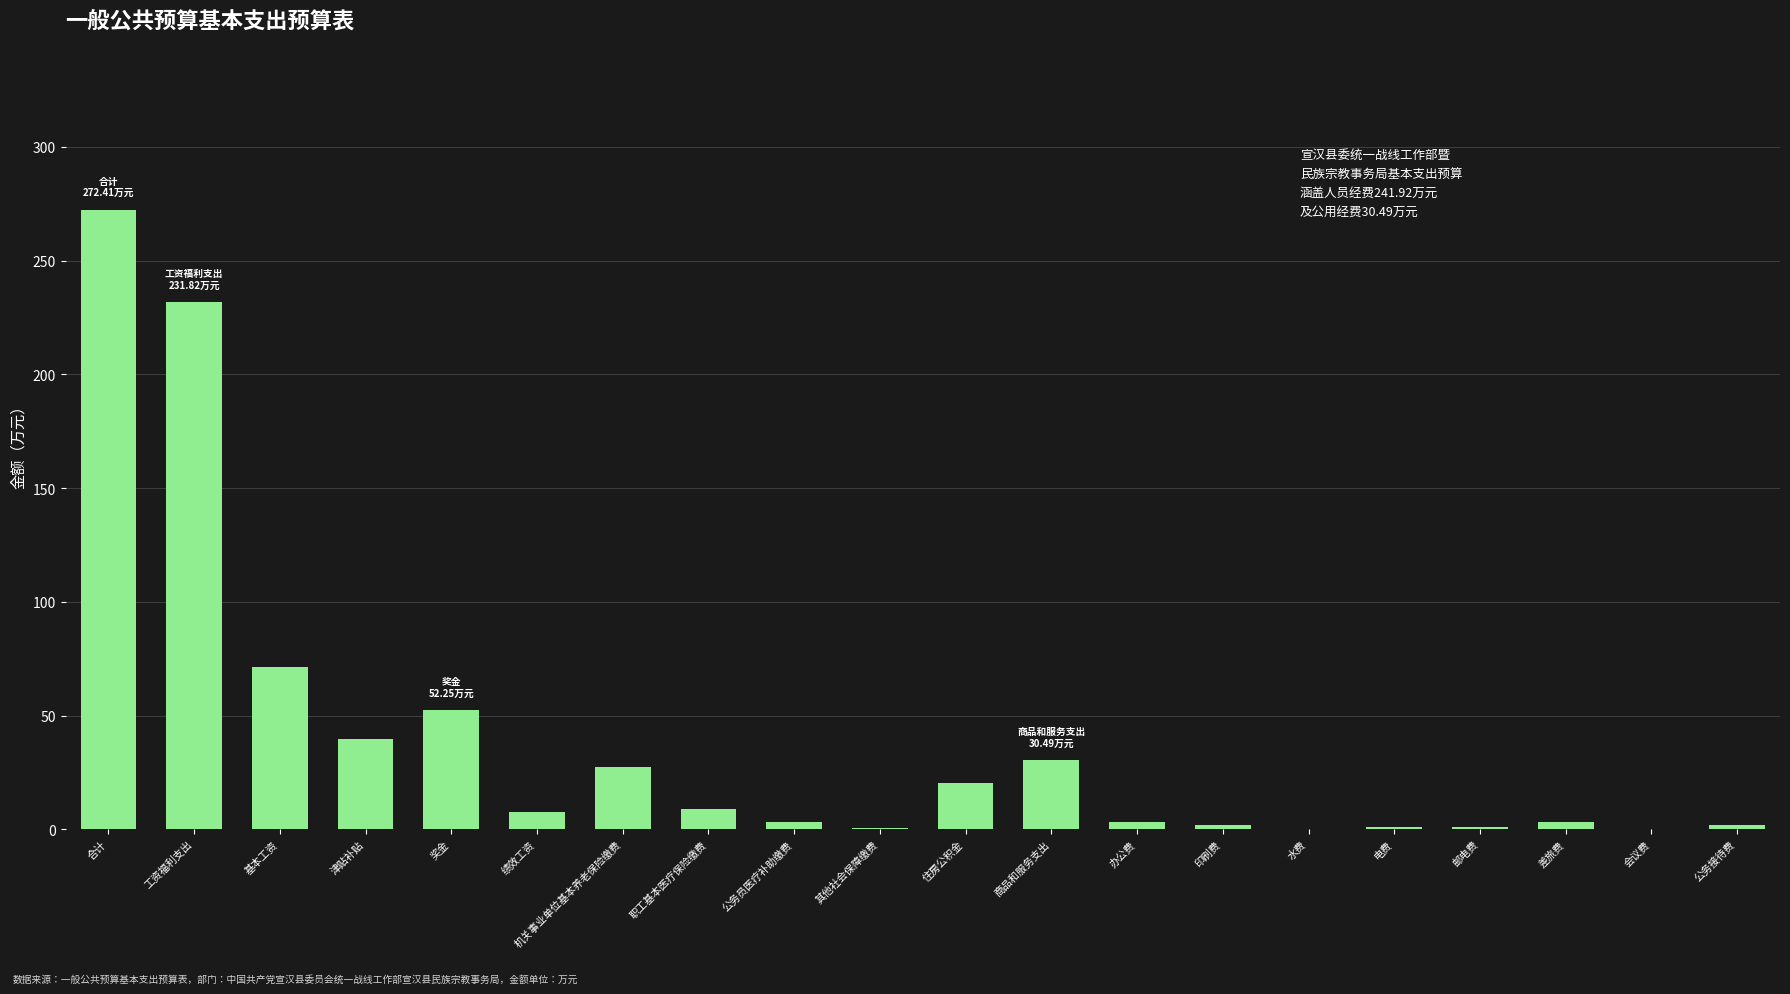

What is the sum of all values?

779.1